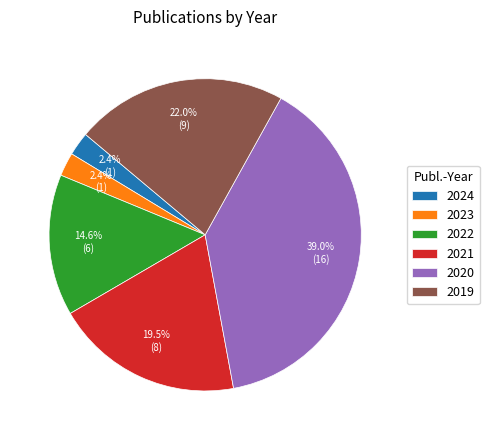

Do 2019 and 2020 together represent more than half of the pie?

Yes